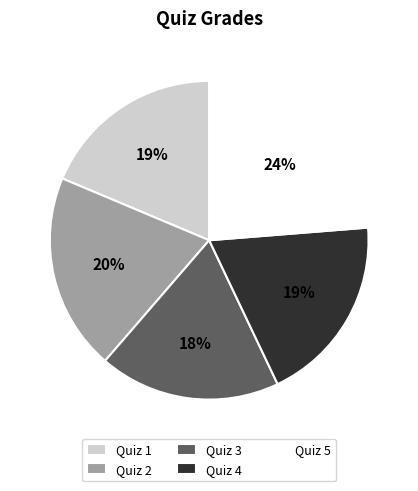

Which category has the biggest portion of the pie?

Quiz 5